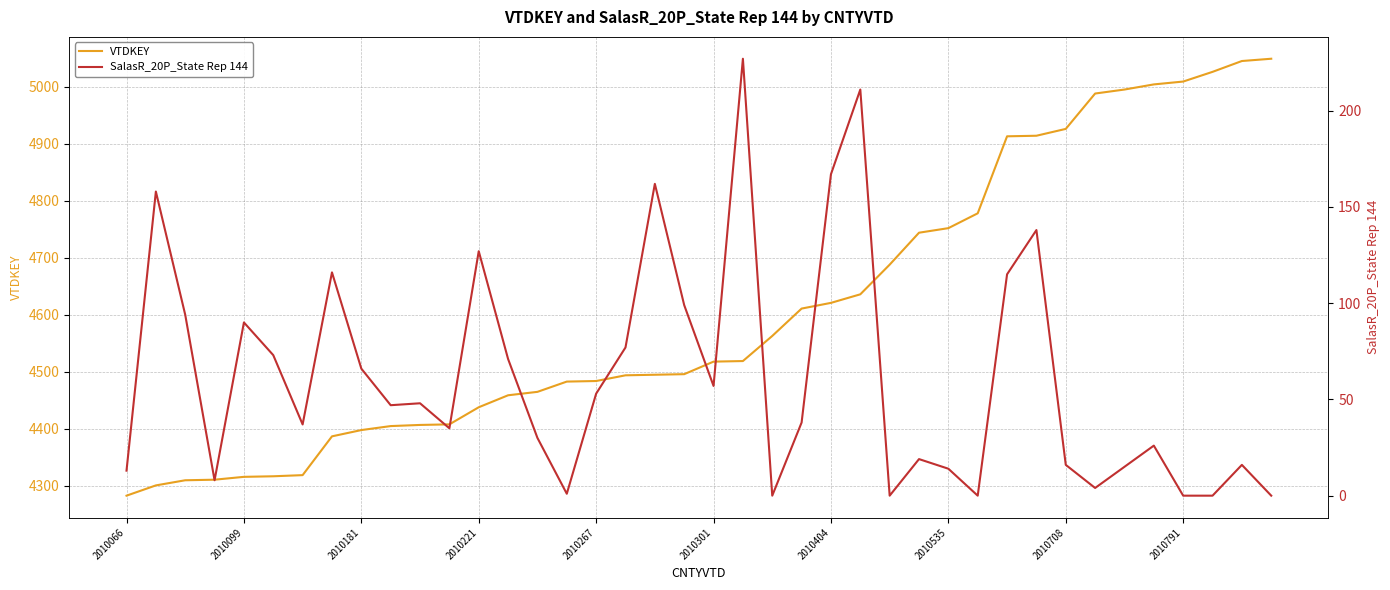

How many data points in VTDKEY are above 4518?

19